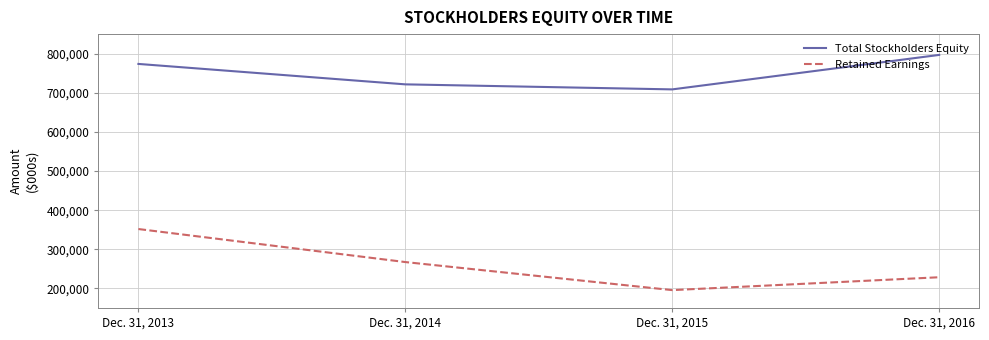

Reading left to right, what are all the values shown in this chart?

Total Stockholders Equity: Dec. 31, 2013=773783	Dec. 31, 2014=721565	Dec. 31, 2015=708710	Dec. 31, 2016=796819
Retained Earnings: Dec. 31, 2013=351776	Dec. 31, 2014=267348	Dec. 31, 2015=195627	Dec. 31, 2016=228541